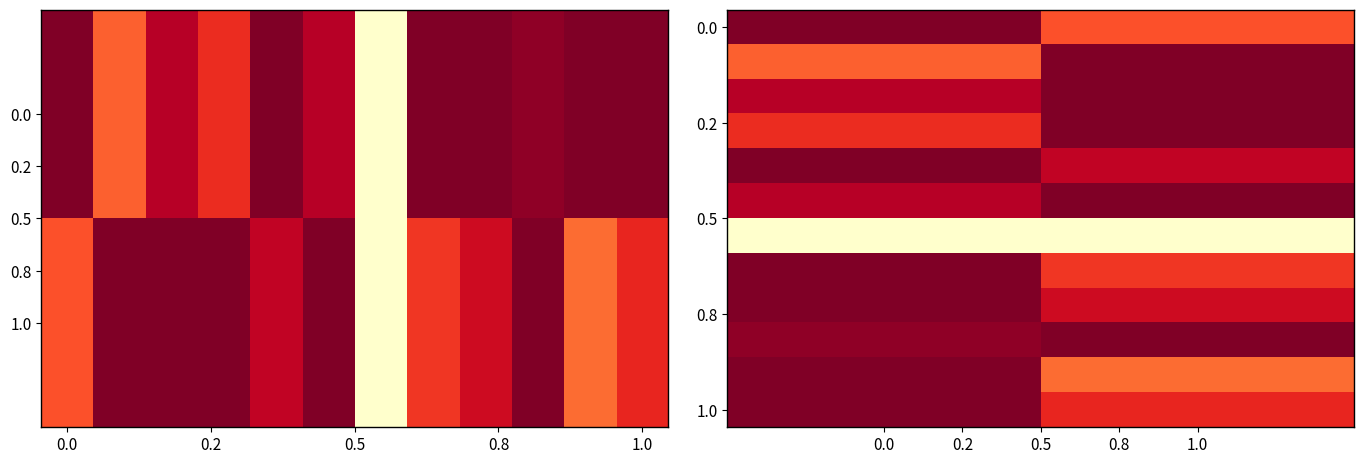

At how many categories does at least one series exceed 0?

2